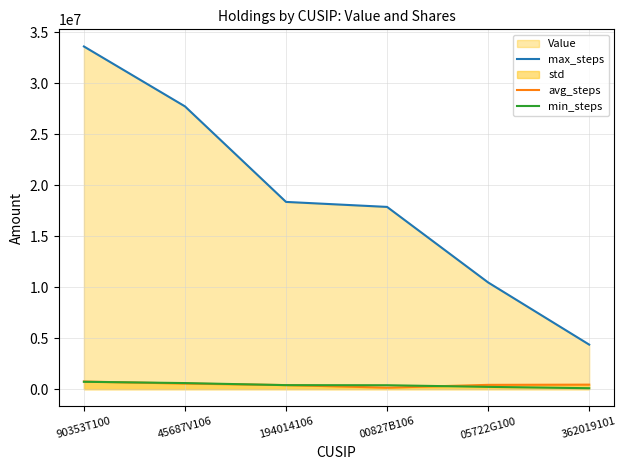

What is the value of the avg_steps point at the 2nd from the left?

550000